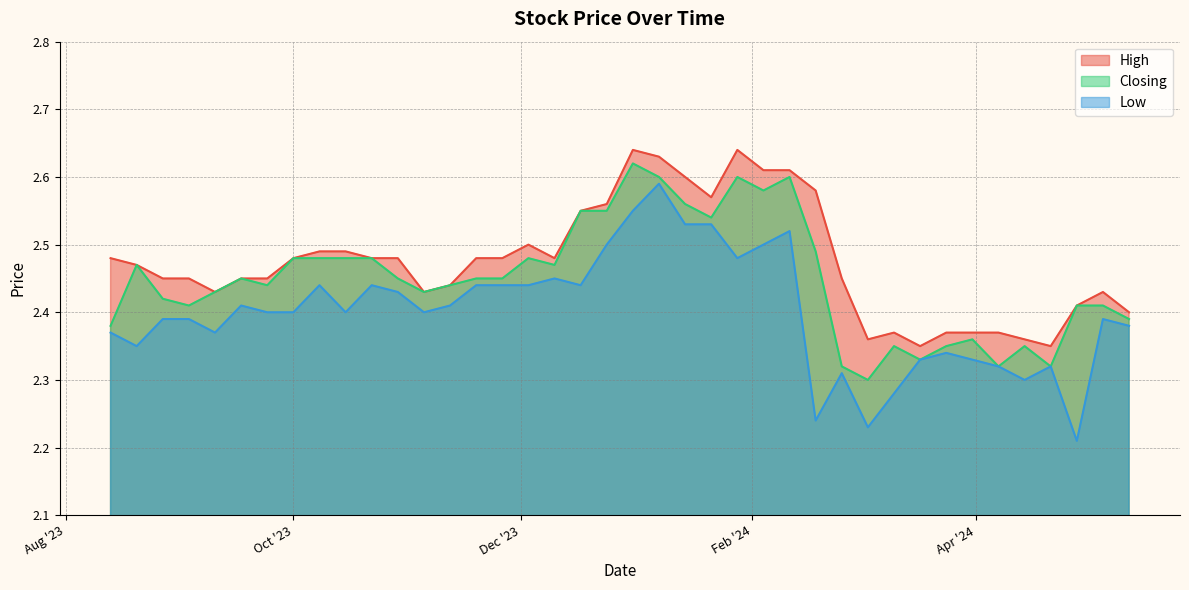

What is the difference between the maximum and second lowest values in the Closing series?

0.3